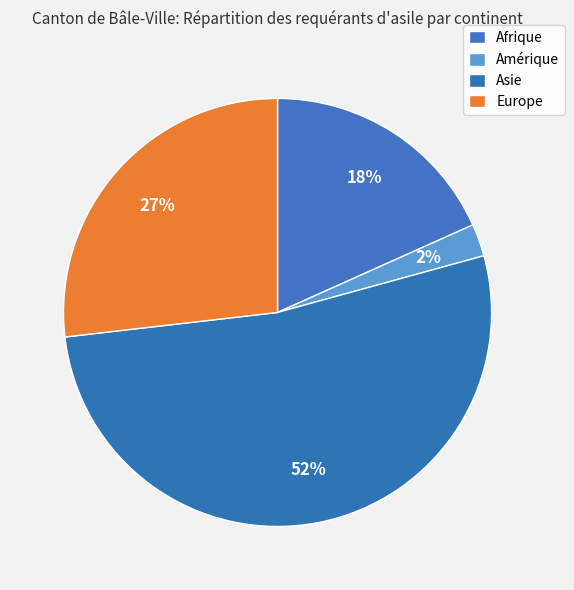

To the nearest percent, what portion does Amérique represent?

2%